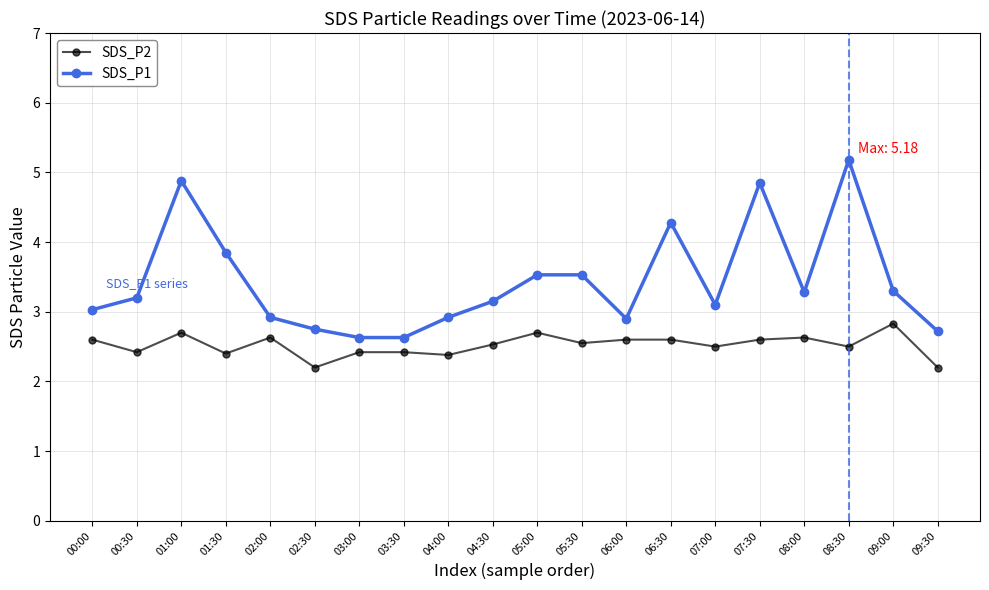

True or false: SDS_P1 has a value of 5.1 at 04:30.

False